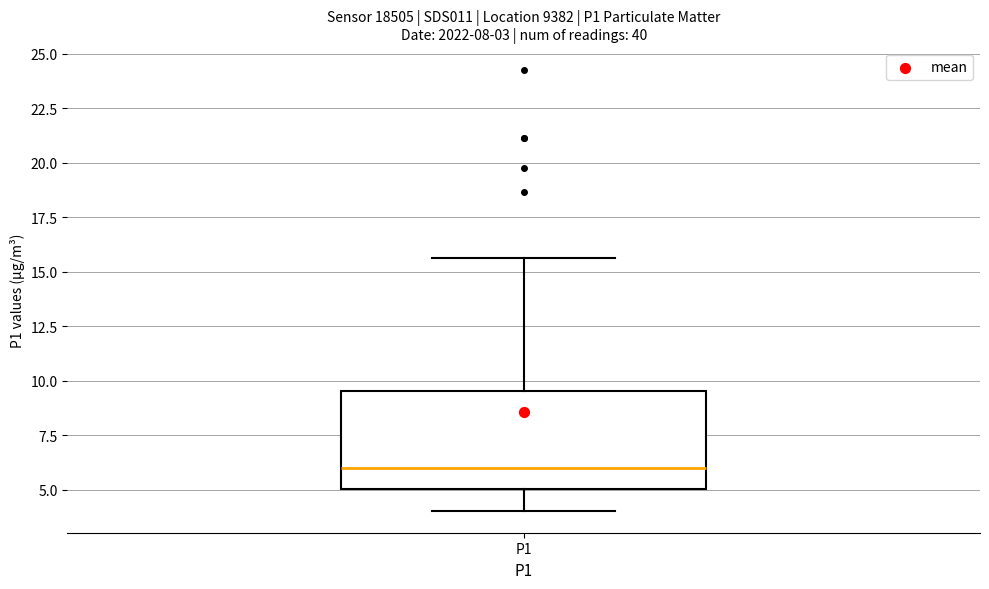

Read this box plot against the y-axis: the position of the median line, the range covered by the box, and the ends of both whiskers. The values are not printed on the chart, so give them approximately, as read against the axis.

median 6.0, box 5.0 to 9.5, whiskers 4.0 to 15.5